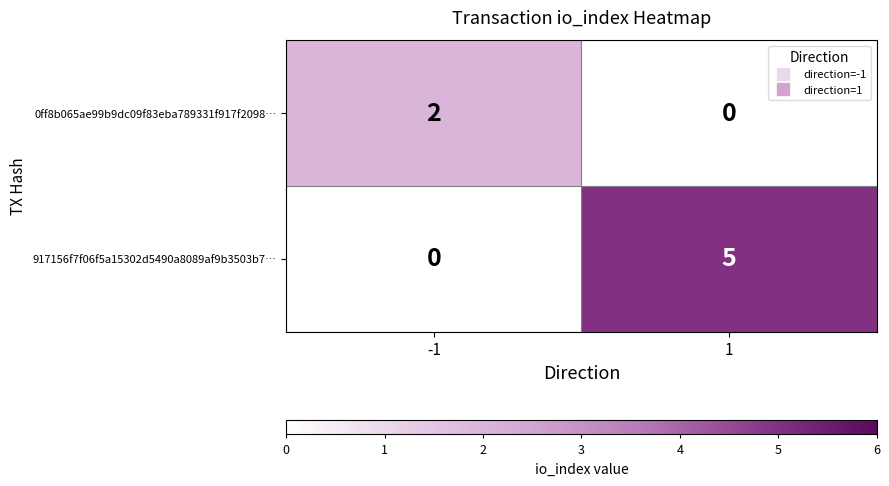

Which series has the widest spread of values?

917156f7f06f5a15302d5490a8089af9b3503b7…